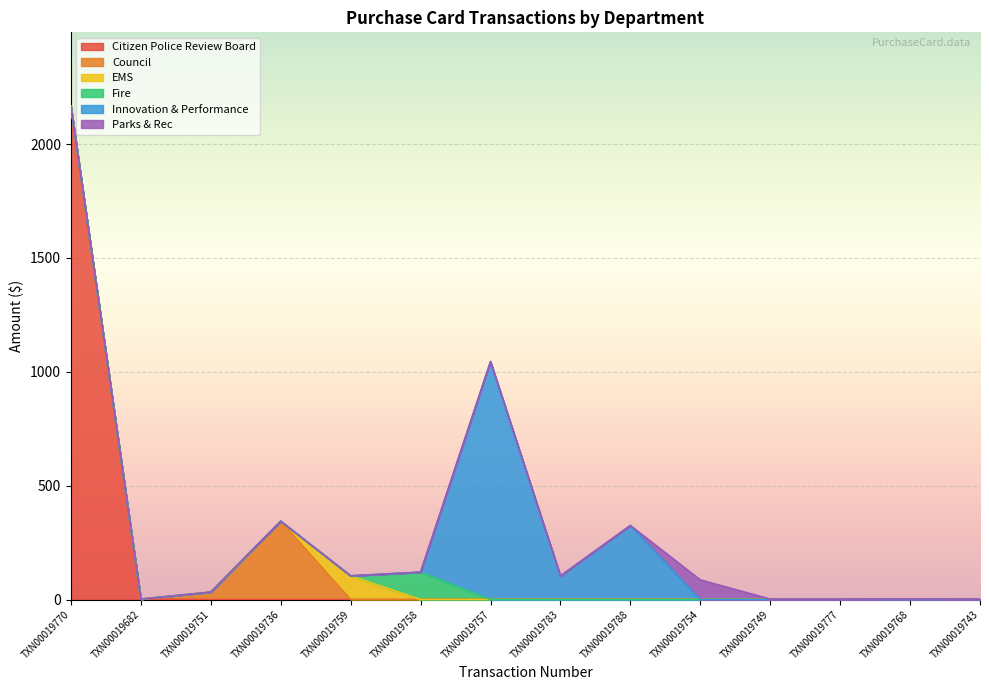

What is the total value across all series at TXN00019743?

2.0